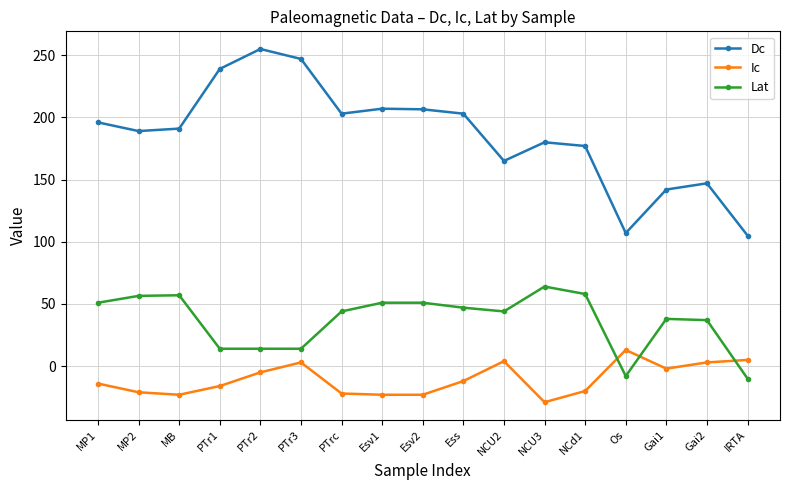

Which category has the highest value in the Ic series?

Os